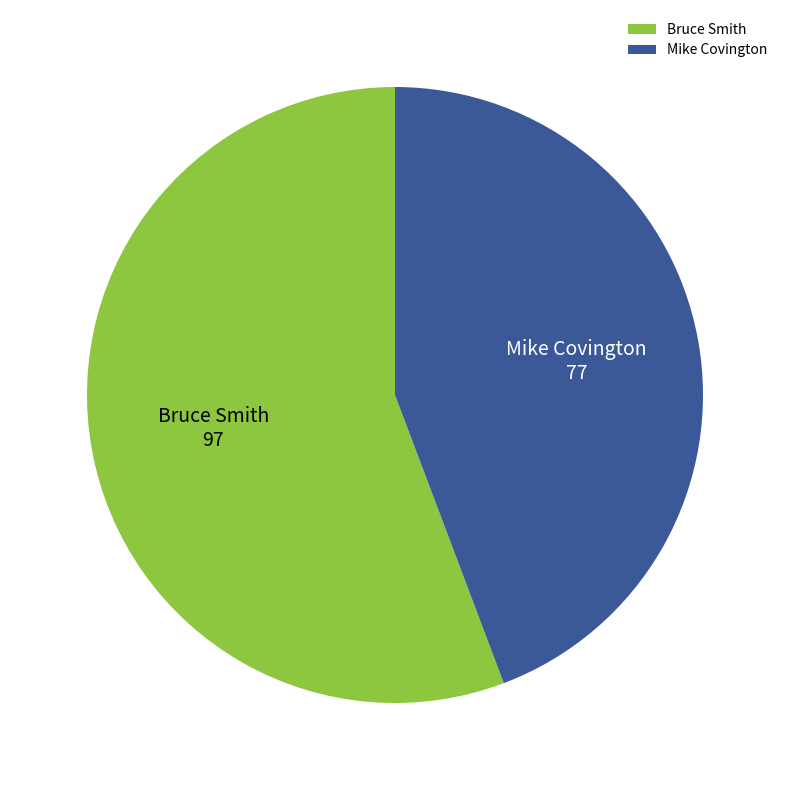

Combined, do Bruce Smith and Mike Covington account for over 50%?

Yes